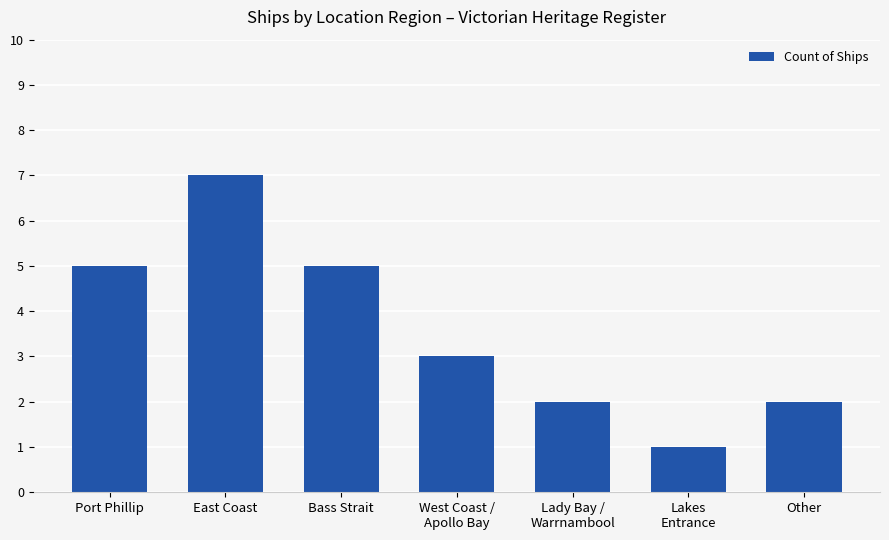

What is the difference between the maximum and minimum values?

6